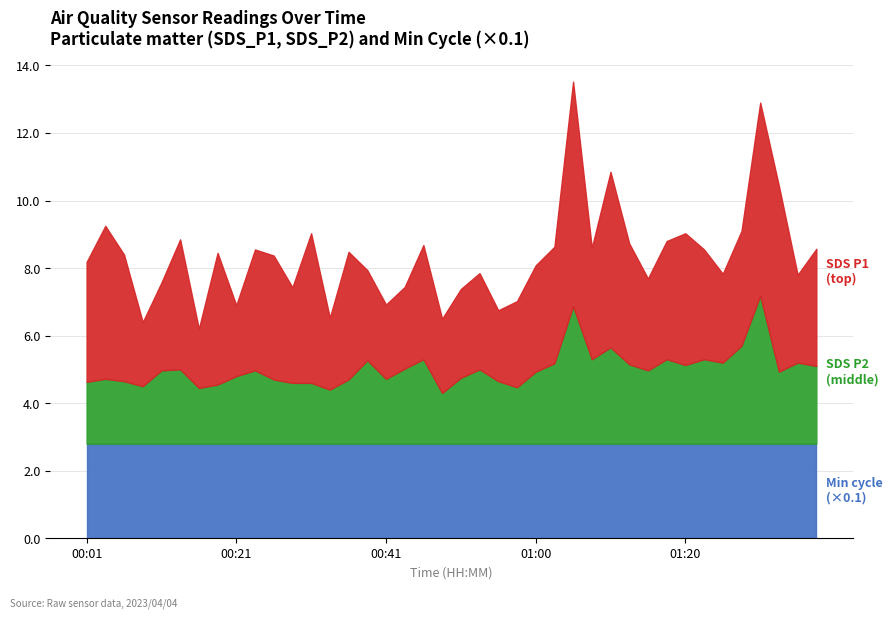

Does the chart have visible grid lines?

Yes